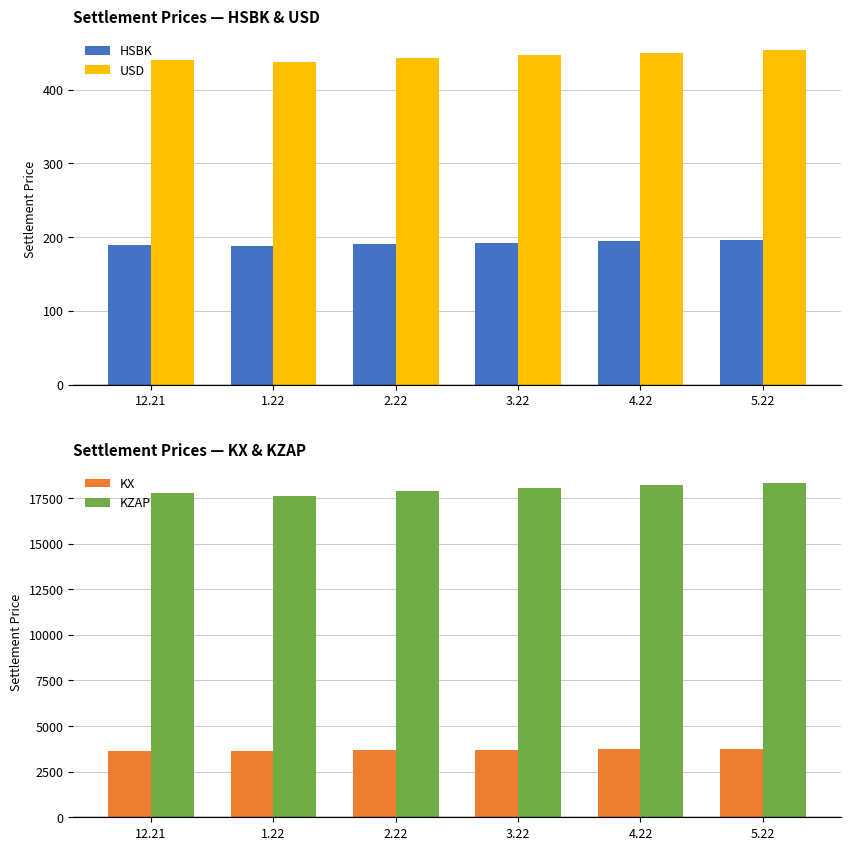

How many groups of bars are there?

6